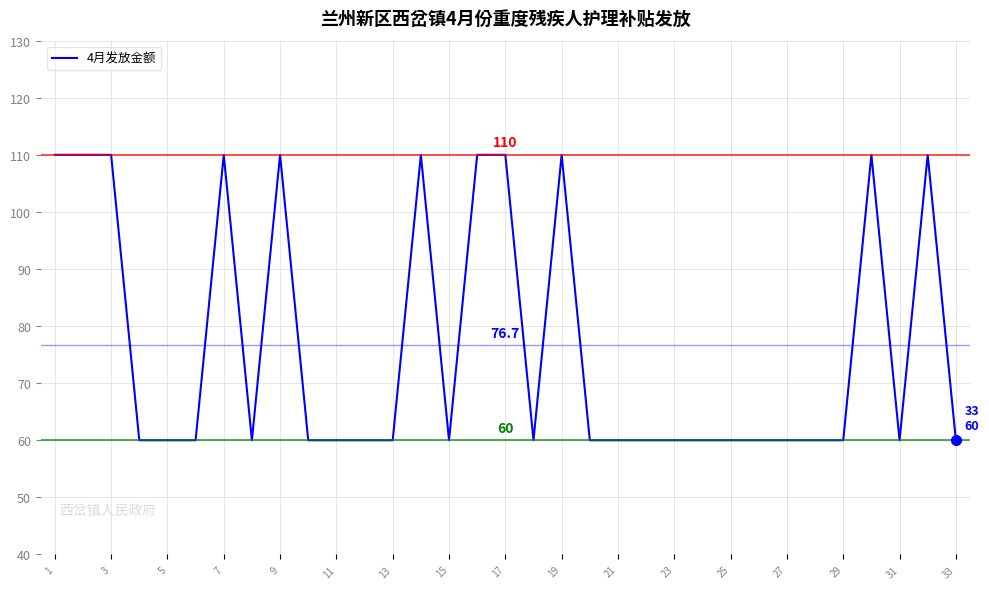

Count the number of data series in this chart.

1